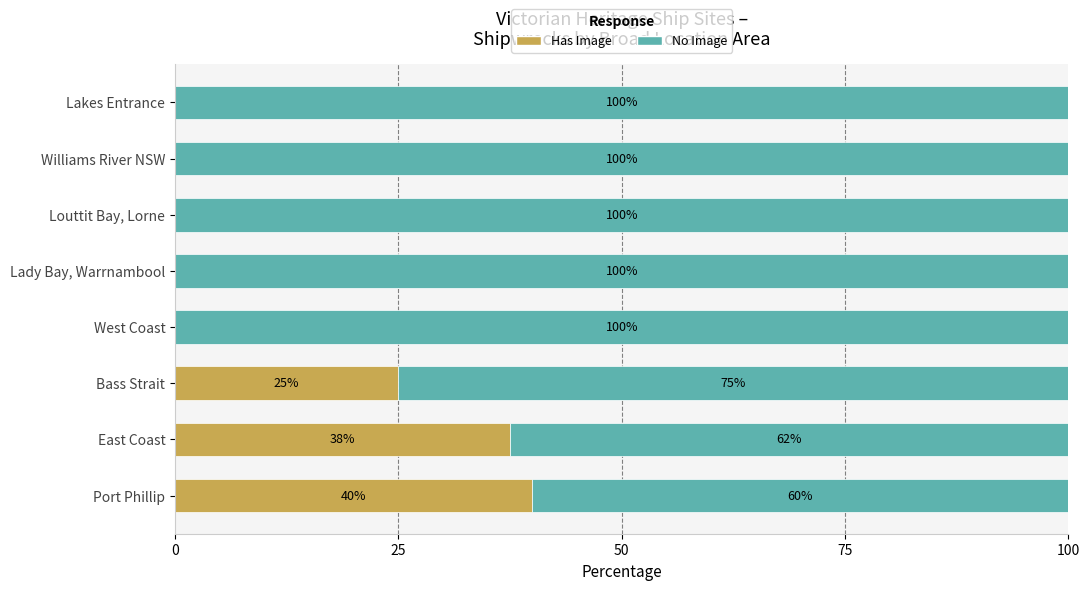

What is the total value across all series at West Coast?

100.0